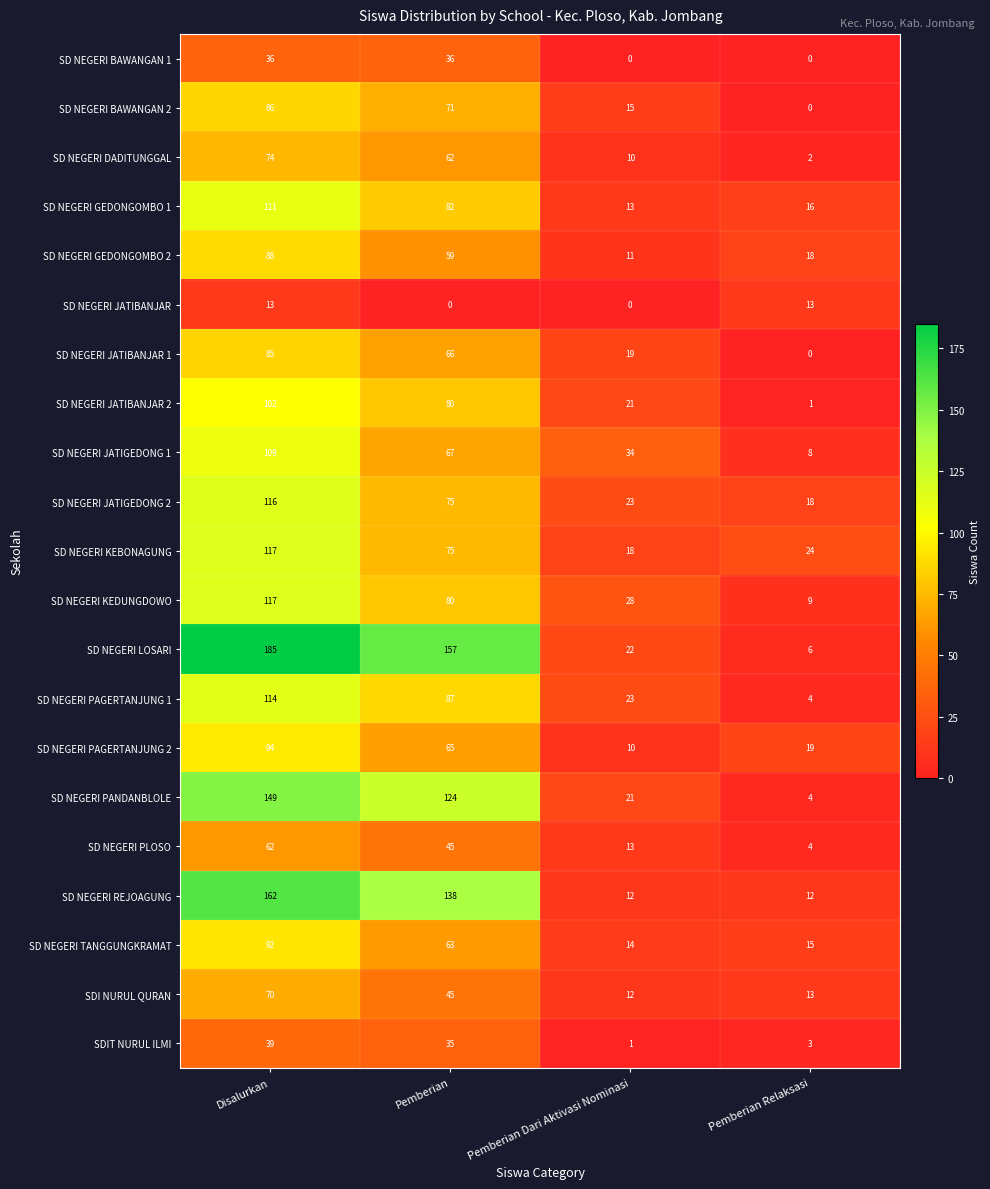

At which category is the sum across all series the highest?

Disalurkan